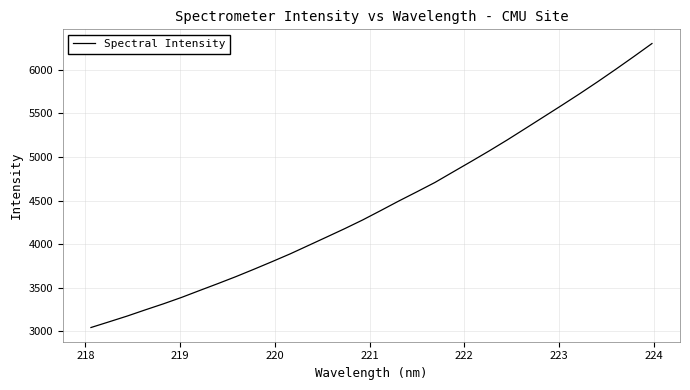

What is the difference between the maximum and minimum values?

3257.9